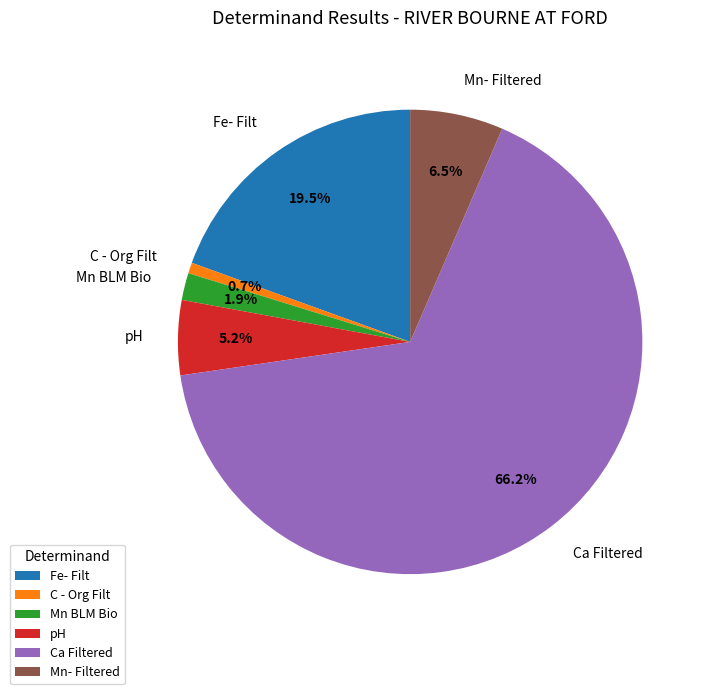

What is the largest slice in the pie chart?

Ca Filtered